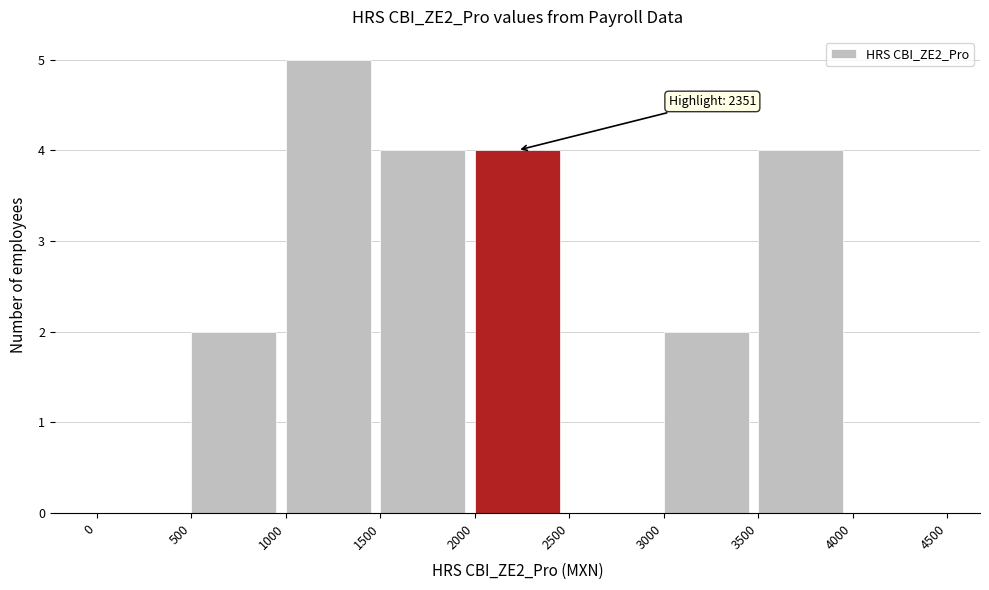

Over which range of the x-axis is the bar tallest?

1000 to 1500